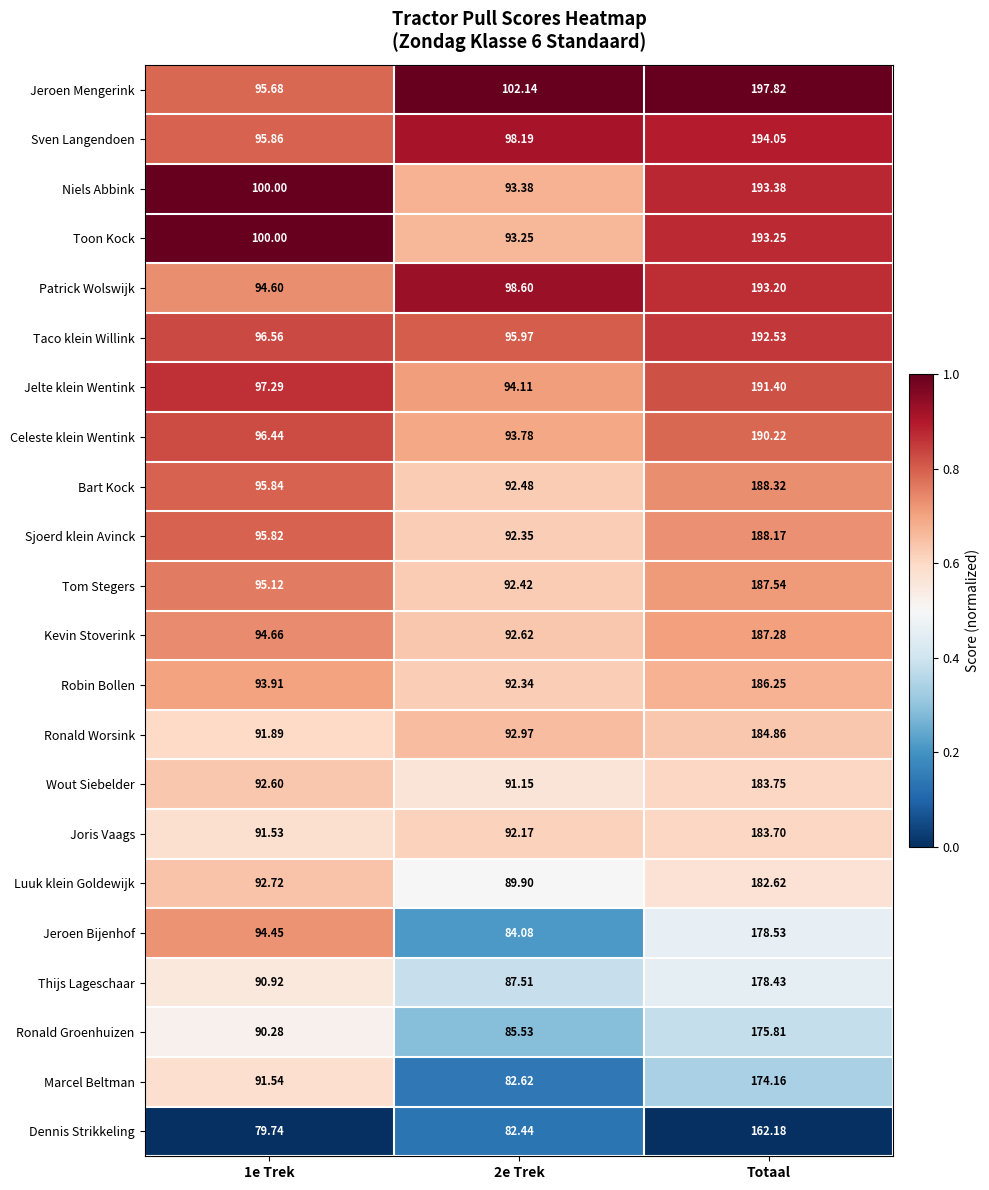

At which label does Jeroen Mengerink reach its peak?

Totaal